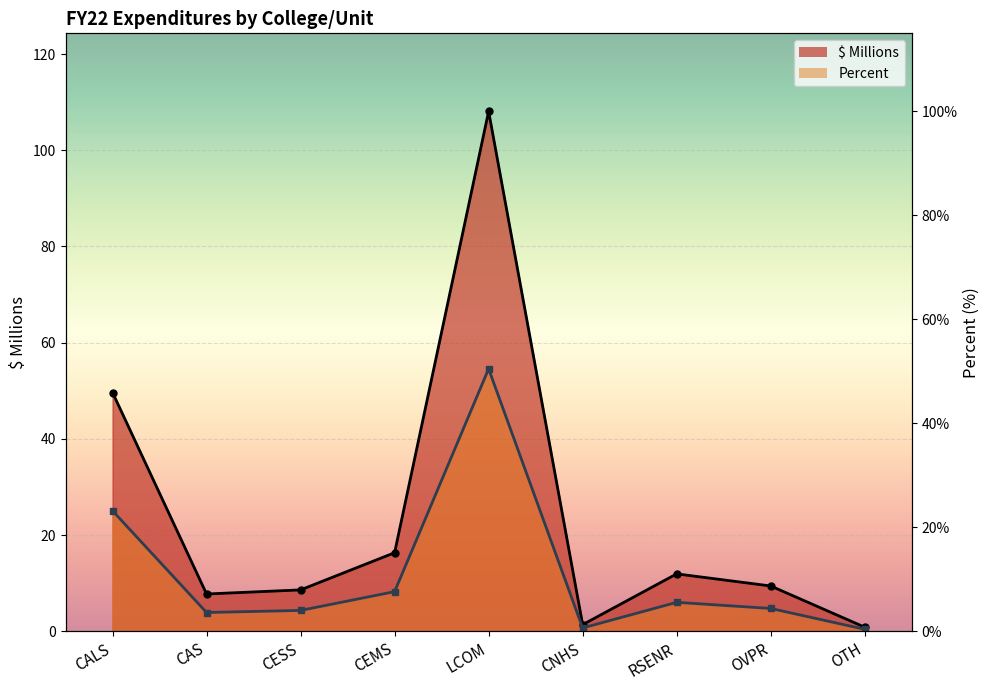

At which category is the sum across all series the highest?

LCOM